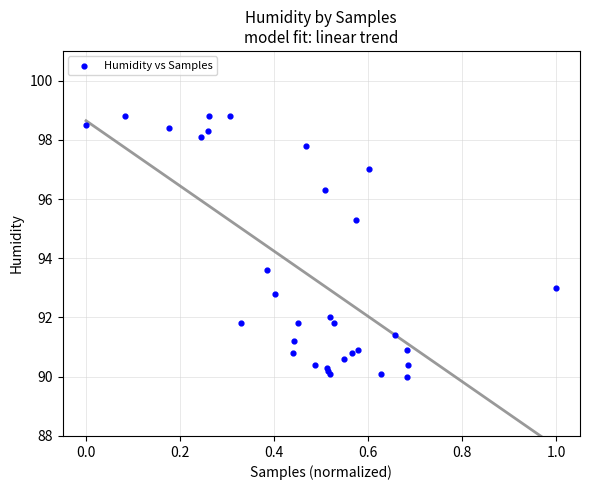

What Y value in the scatter plot is closest to 94?

93.6